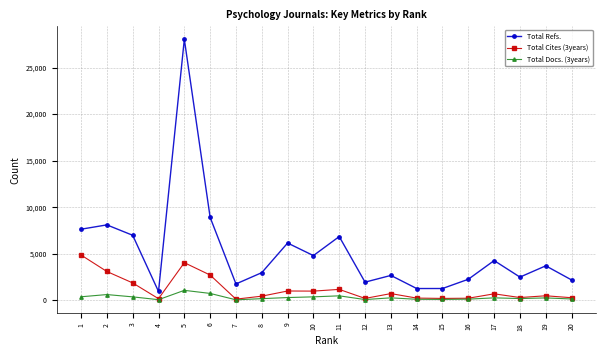

Where is the first local minimum for Total Refs.?

4